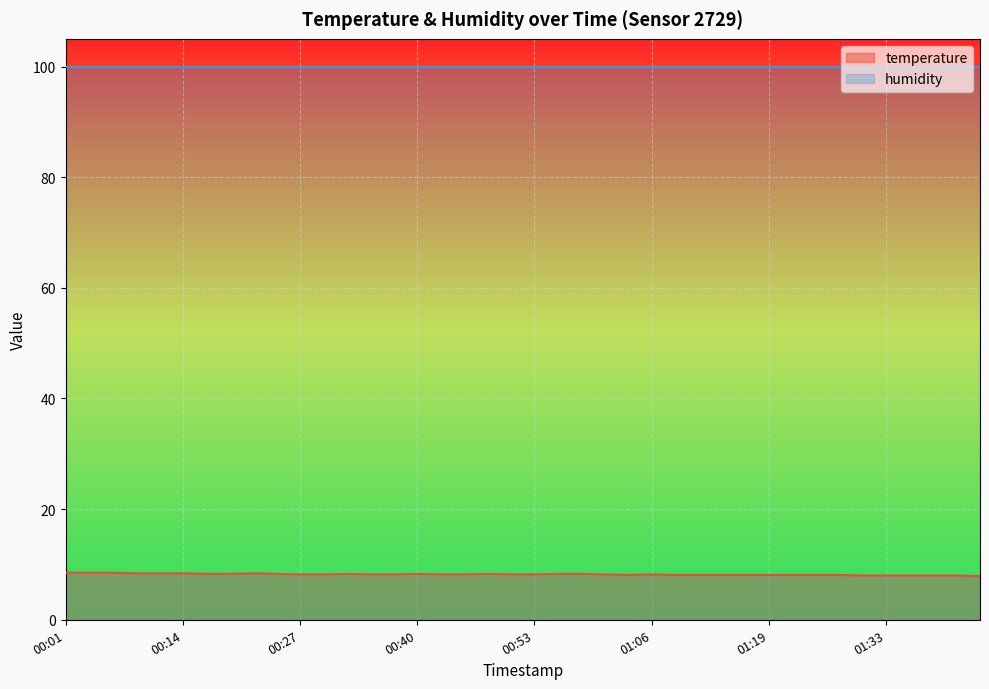

Reading left to right, what are all the values shown in this chart?

00:01=8.5	00:04=8.5	00:07=8.5	00:09=8.4	00:12=8.4	00:14=8.4	00:17=8.3	00:19=8.3	00:22=8.4	00:24=8.3	00:27=8.2	00:29=8.2	00:32=8.3	00:34=8.2	00:37=8.2	00:40=8.3	00:43=8.2	00:45=8.2	00:48=8.3	00:51=8.2	00:53=8.2	00:56=8.3	00:58=8.3	01:01=8.2	01:04=8.1	01:06=8.2	01:09=8.1	01:11=8.1	01:14=8.1	01:16=8.1	01:19=8.1	01:22=8.1	01:25=8.1	01:27=8.1	01:30=8.0	01:33=8.0	01:35=8.0	01:38=8.0	01:41=8.0	01:43=7.9